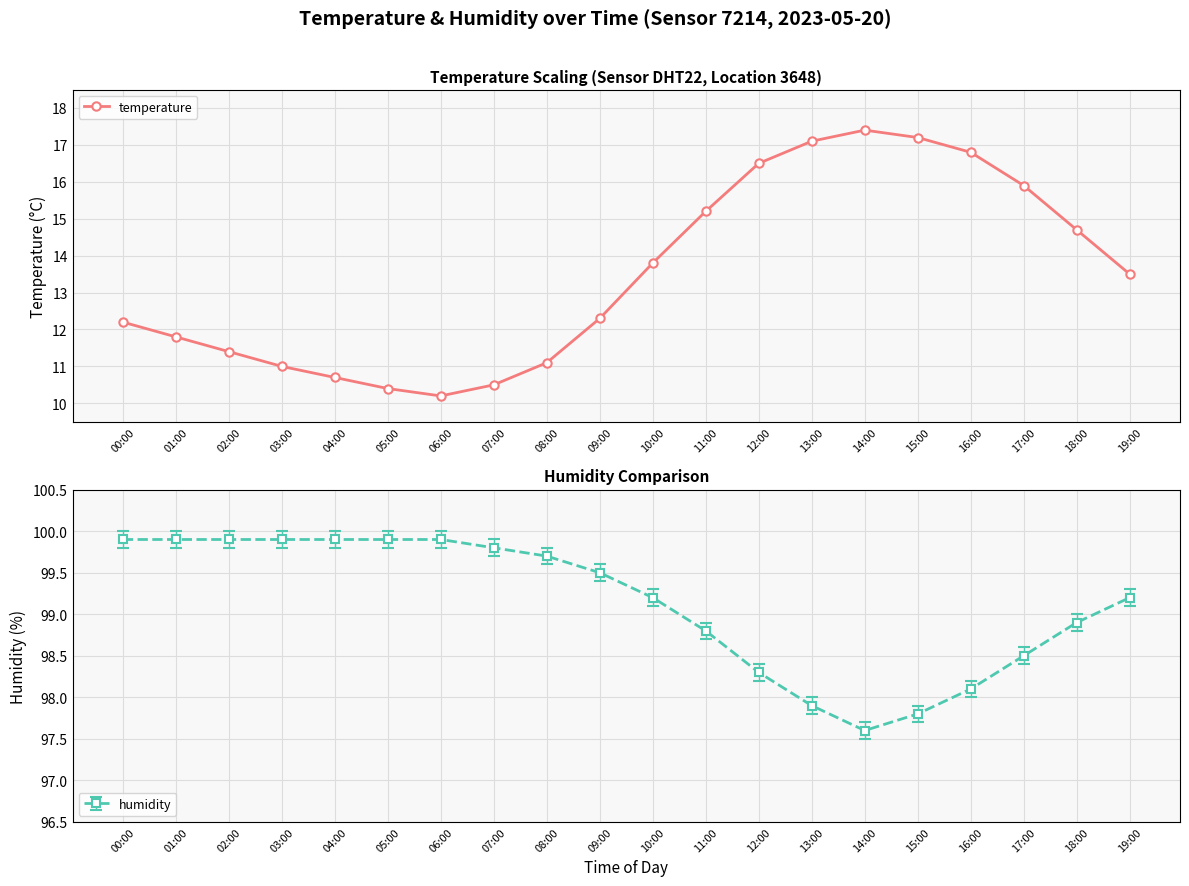

The value at 05:00 is 6.0. True or false?

False